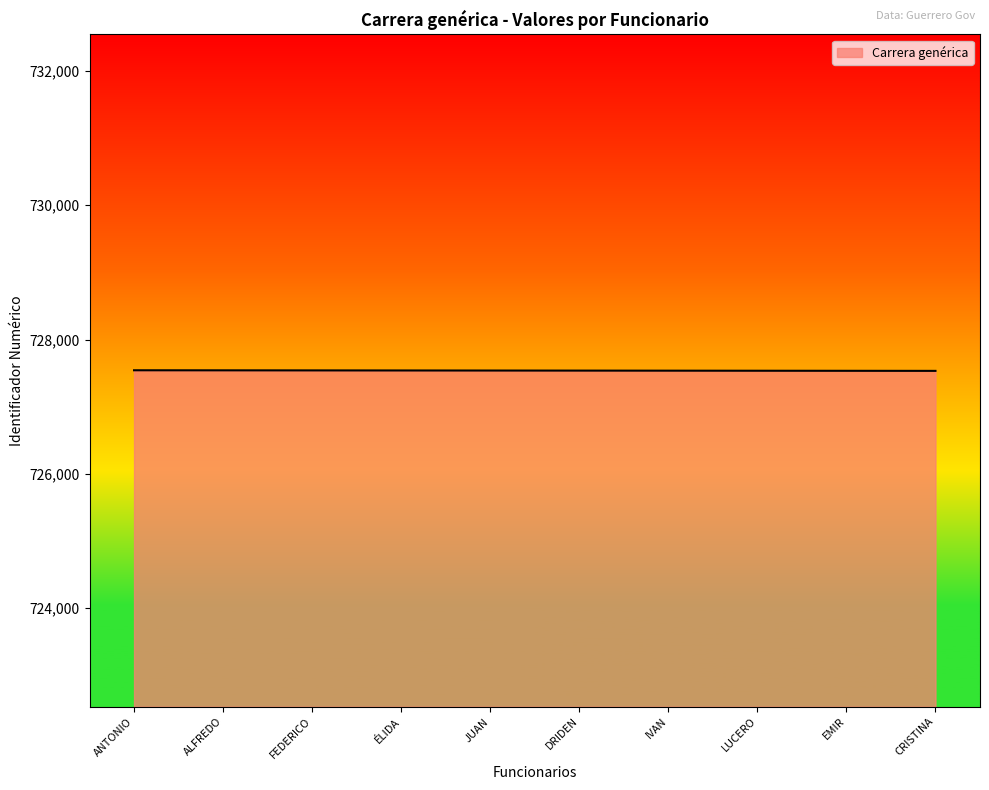

The chart shows a value of 727543 at ANTONIO. True or false?

True